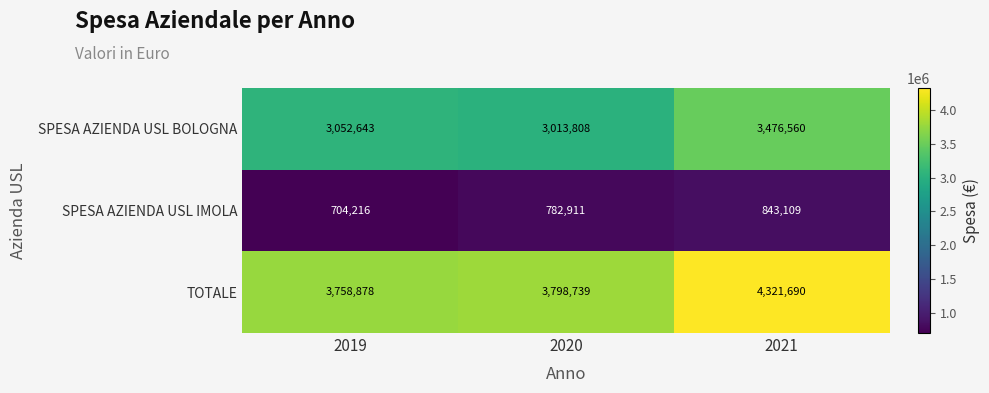

What is the total value across all series at 2019?

7515737